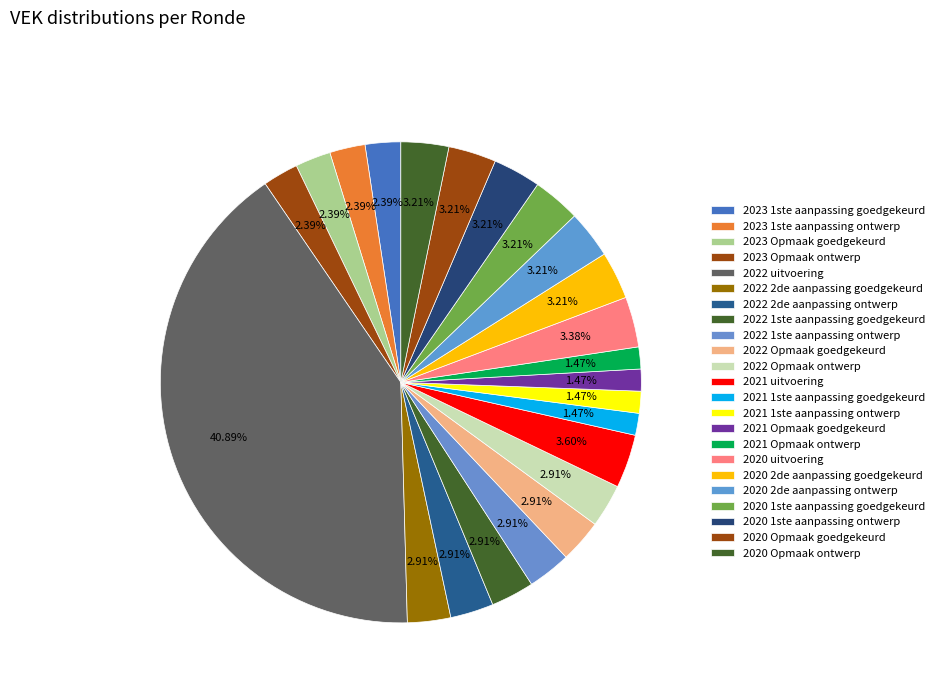

How many slices are in this pie chart?

23